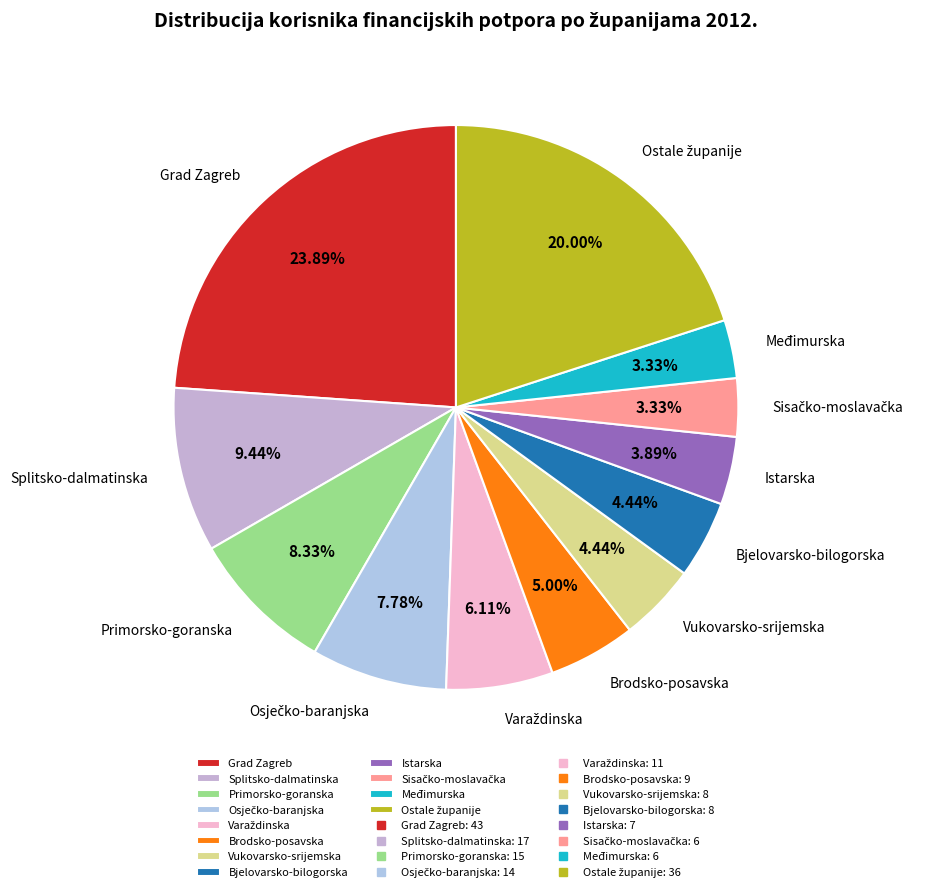

Which category has the biggest portion of the pie?

Grad Zagreb